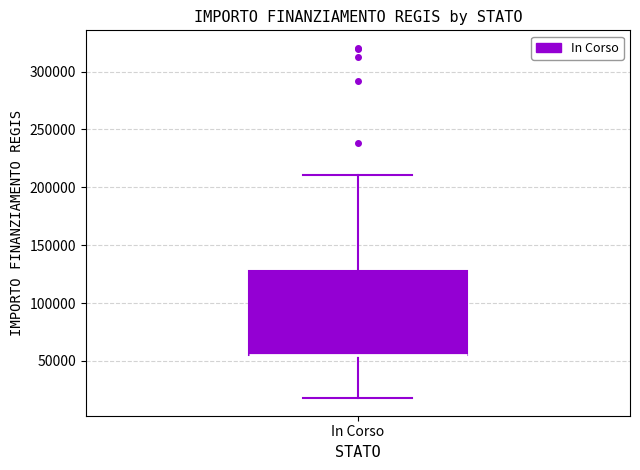

Read this box plot against the y-axis: the position of the median line, the range covered by the box, and the ends of both whiskers. The values are not printed on the chart, so give them approximately, as read against the axis.

median 55000 (drawn on the box's lower edge), box 55000 to 130000, whiskers 20000 to 210000